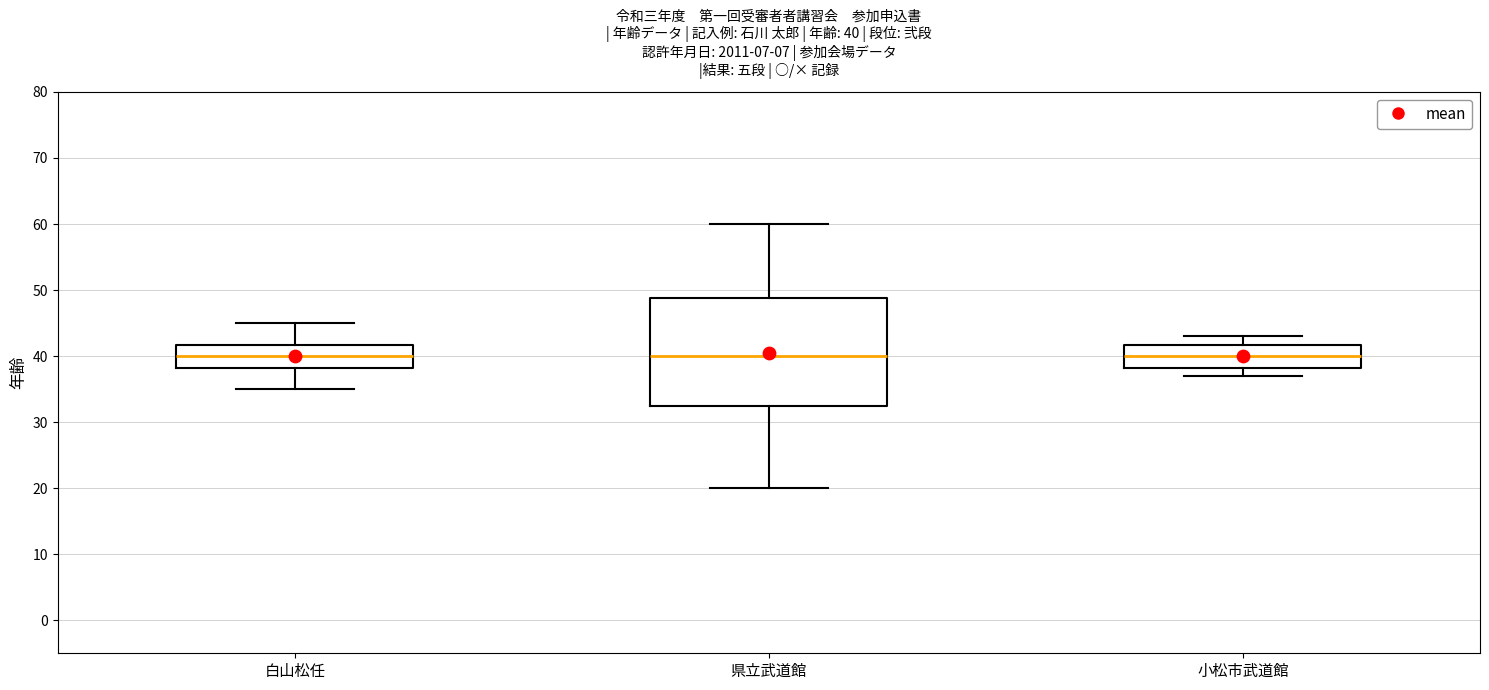

Which box is the tallest, from its lower edge to its upper edge?

県立武道館